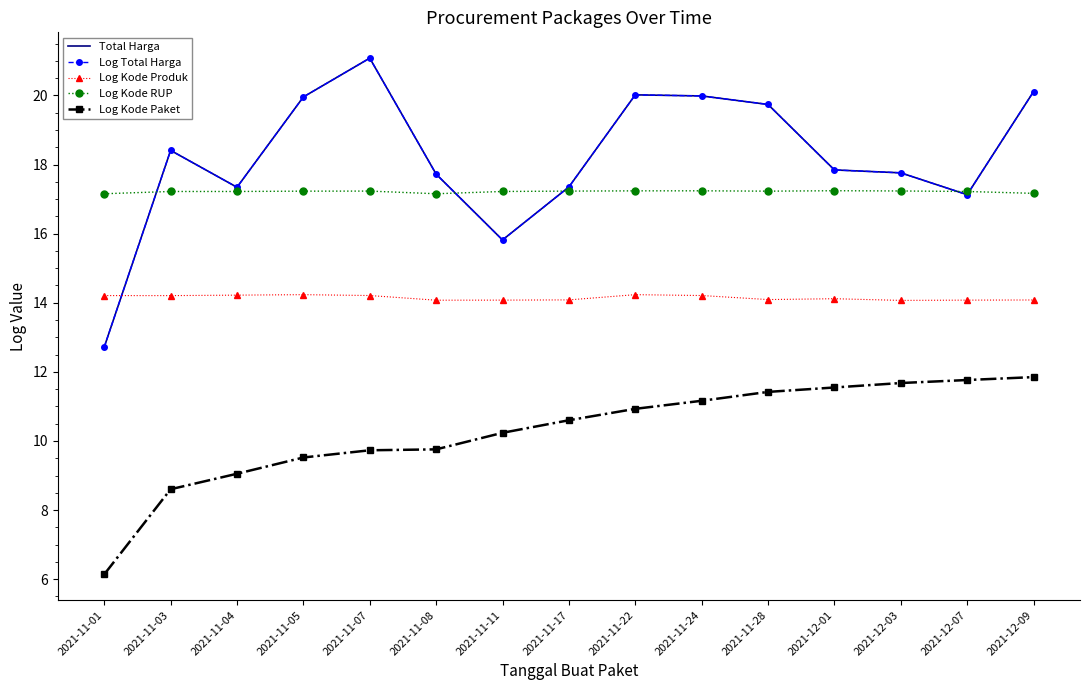

Does the chart have visible grid lines?

No